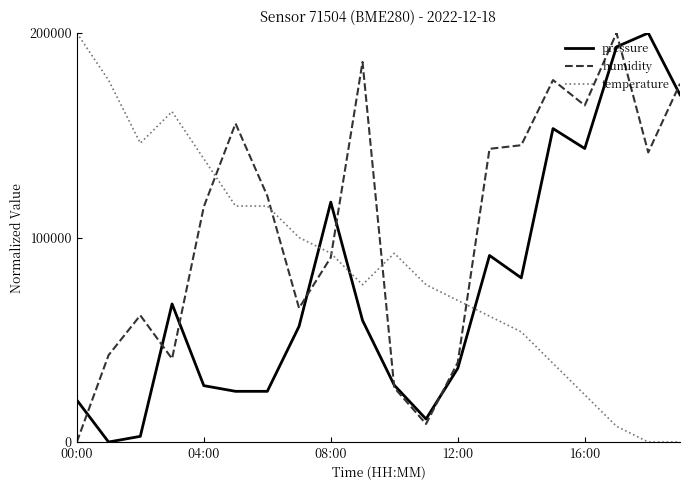

What is the greatest value displayed?

200000.0